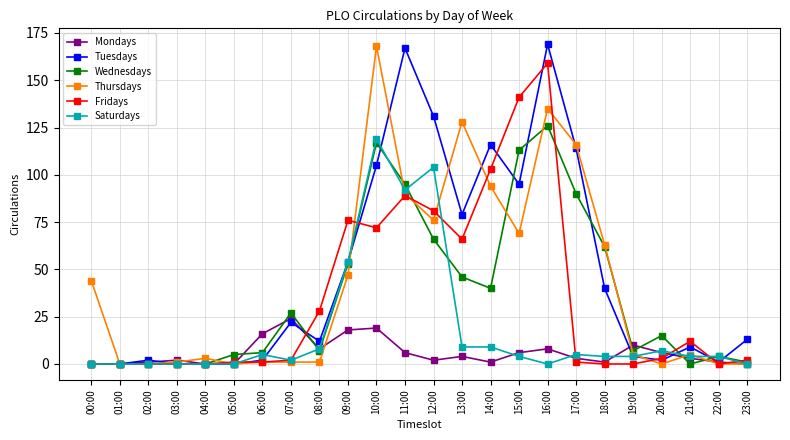

What is the value of the Mondays point at the 18th from the left?

3